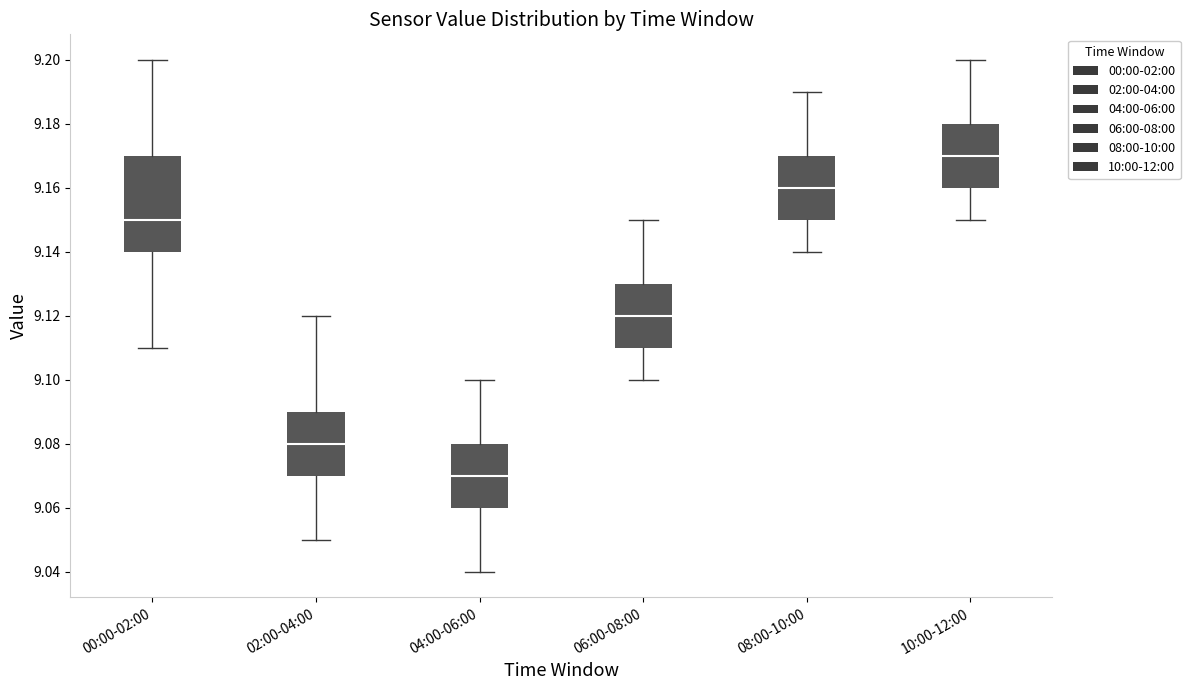

Reading left to right, transcribe this box plot: for each box, give where its median line is, the range the box spans, and where its two whiskers end, as read against the y-axis. The values are not printed on the chart, so give them approximately, as read against the axis.

00:00-02:00: median 9.15, box 9.14 to 9.17, whiskers 9.11 to 9.20
02:00-04:00: median 9.08, box 9.07 to 9.09, whiskers 9.05 to 9.12
04:00-06:00: median 9.07, box 9.06 to 9.08, whiskers 9.04 to 9.10
06:00-08:00: median 9.12, box 9.11 to 9.13, whiskers 9.10 to 9.15
08:00-10:00: median 9.16, box 9.15 to 9.17, whiskers 9.14 to 9.19
10:00-12:00: median 9.17, box 9.16 to 9.18, whiskers 9.15 to 9.20